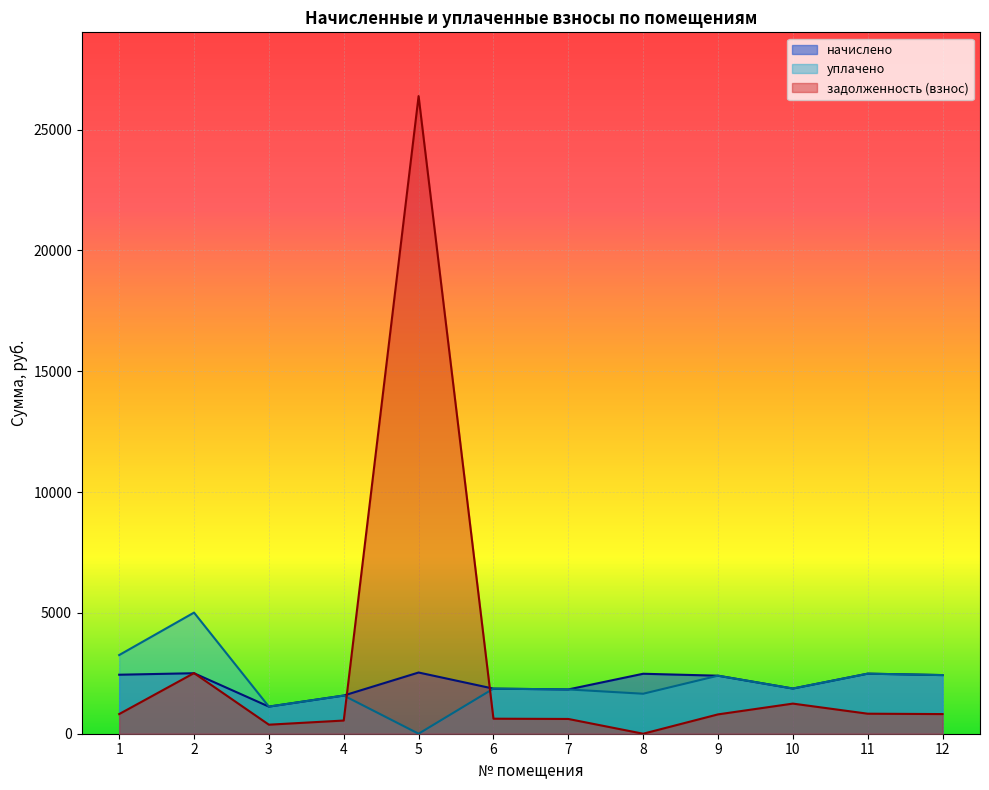

What is the difference between the maximum and minimum values in the уплачено series?

5012.9